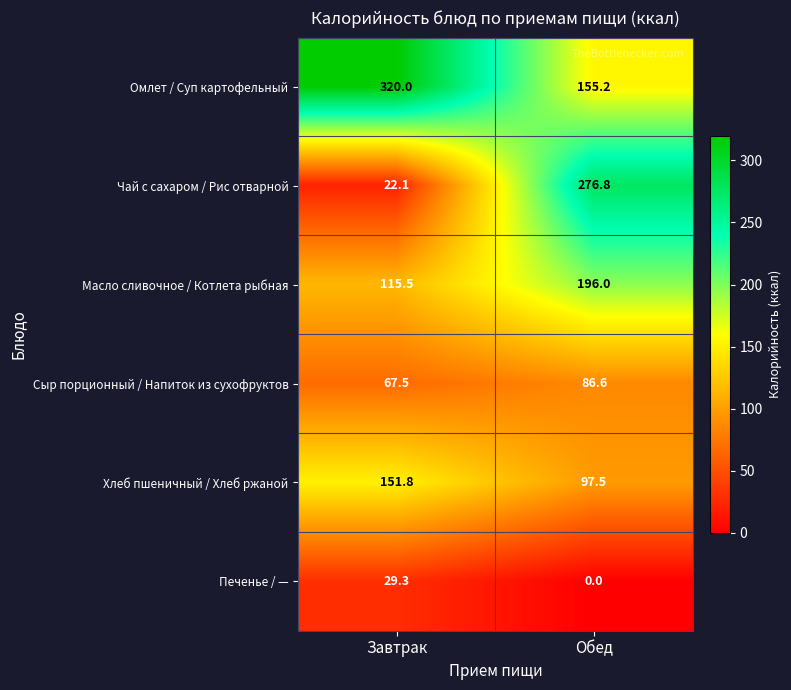

What is the greatest value displayed?

320.0